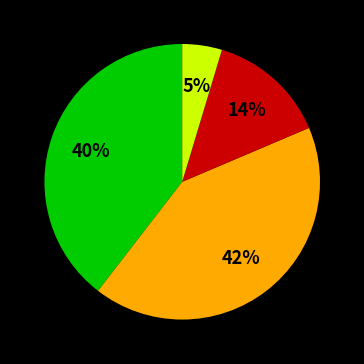

Does any single category account for the majority?

No